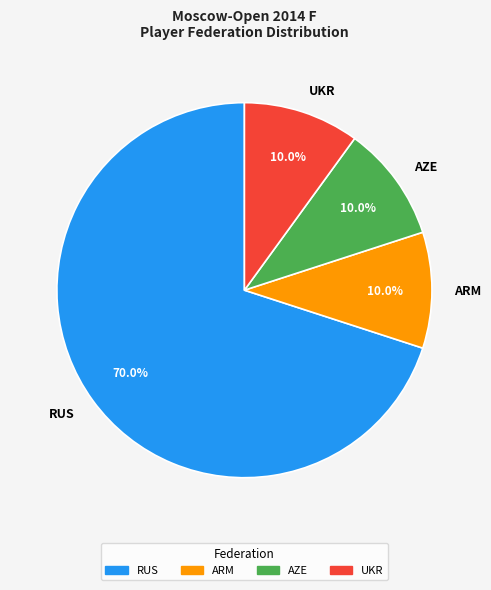

Is there a majority slice in this chart?

Yes